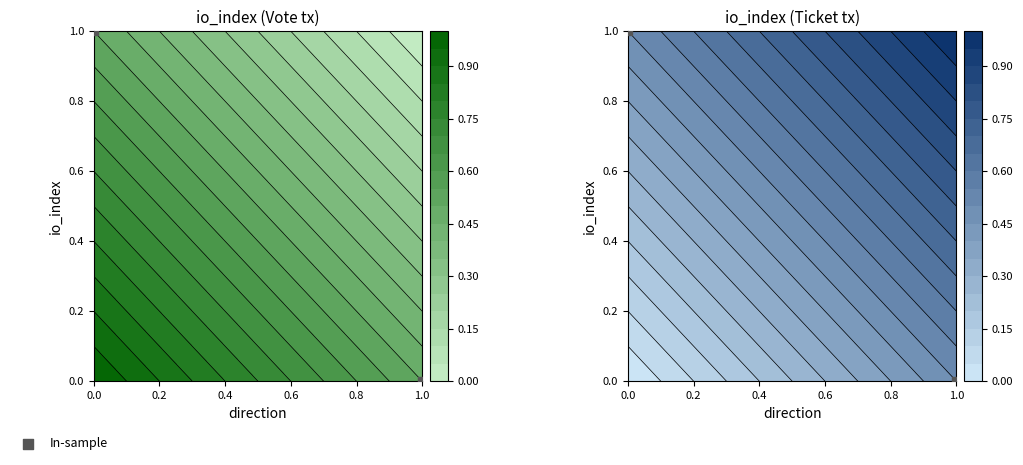

What is the sum of the values at 1.0 and 0.0?

1.0